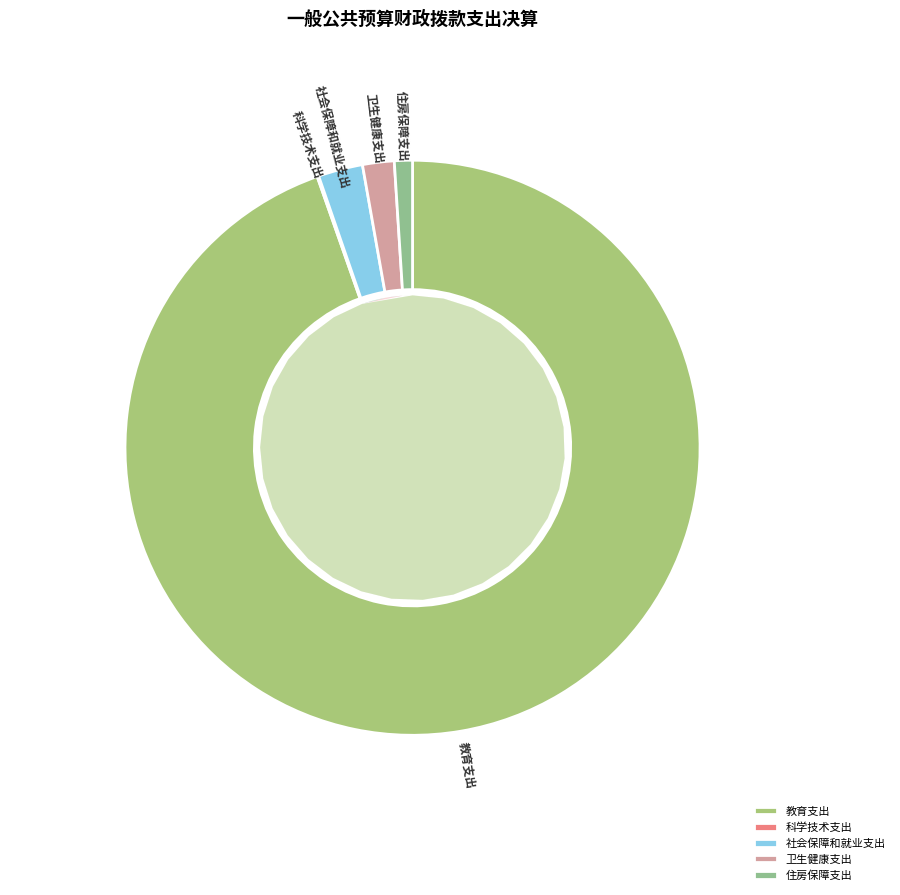

To the nearest percent, what percentage of the pie is 住房保障支出?

1%